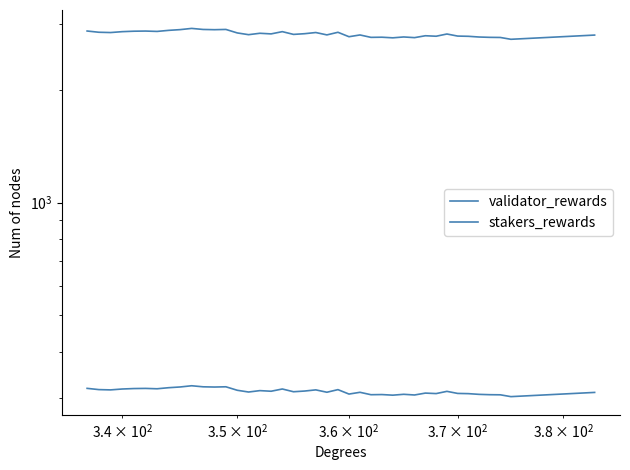

What is the difference between the maximum and minimum values in the stakers_rewards series?

188.8